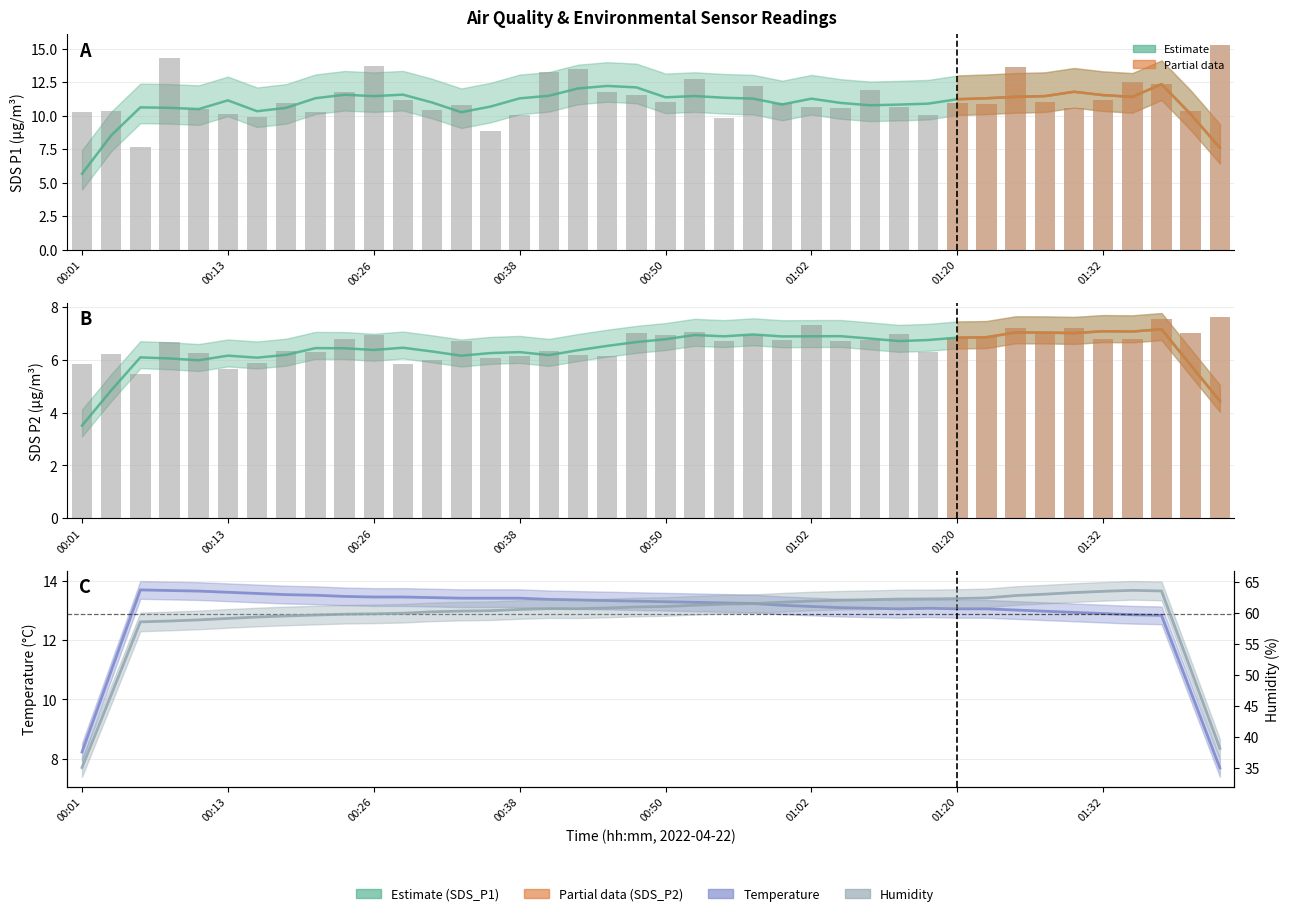

Are the bars grouped side by side (vs. stacked)?

Yes